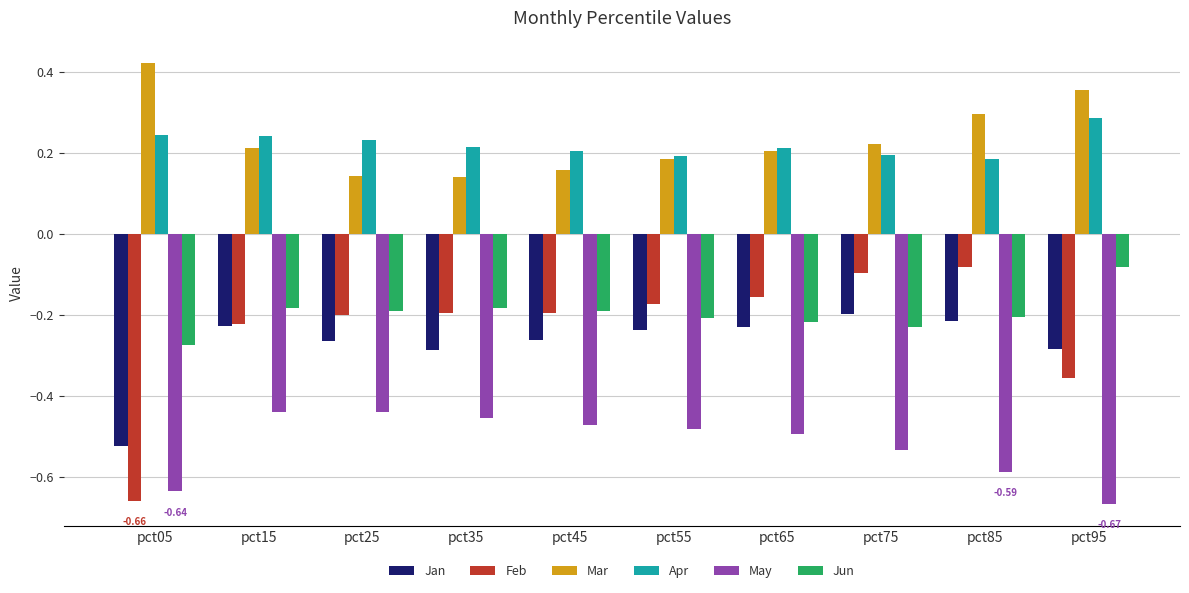

Between pct05 and pct55, which series saw the biggest shift?

Feb